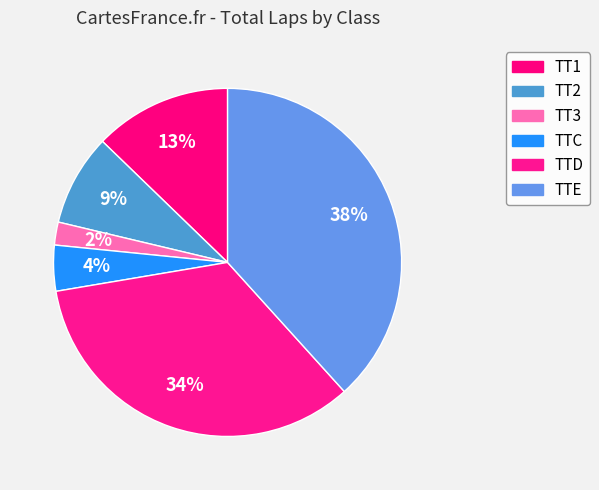

What is the largest slice in the pie chart?

TTE